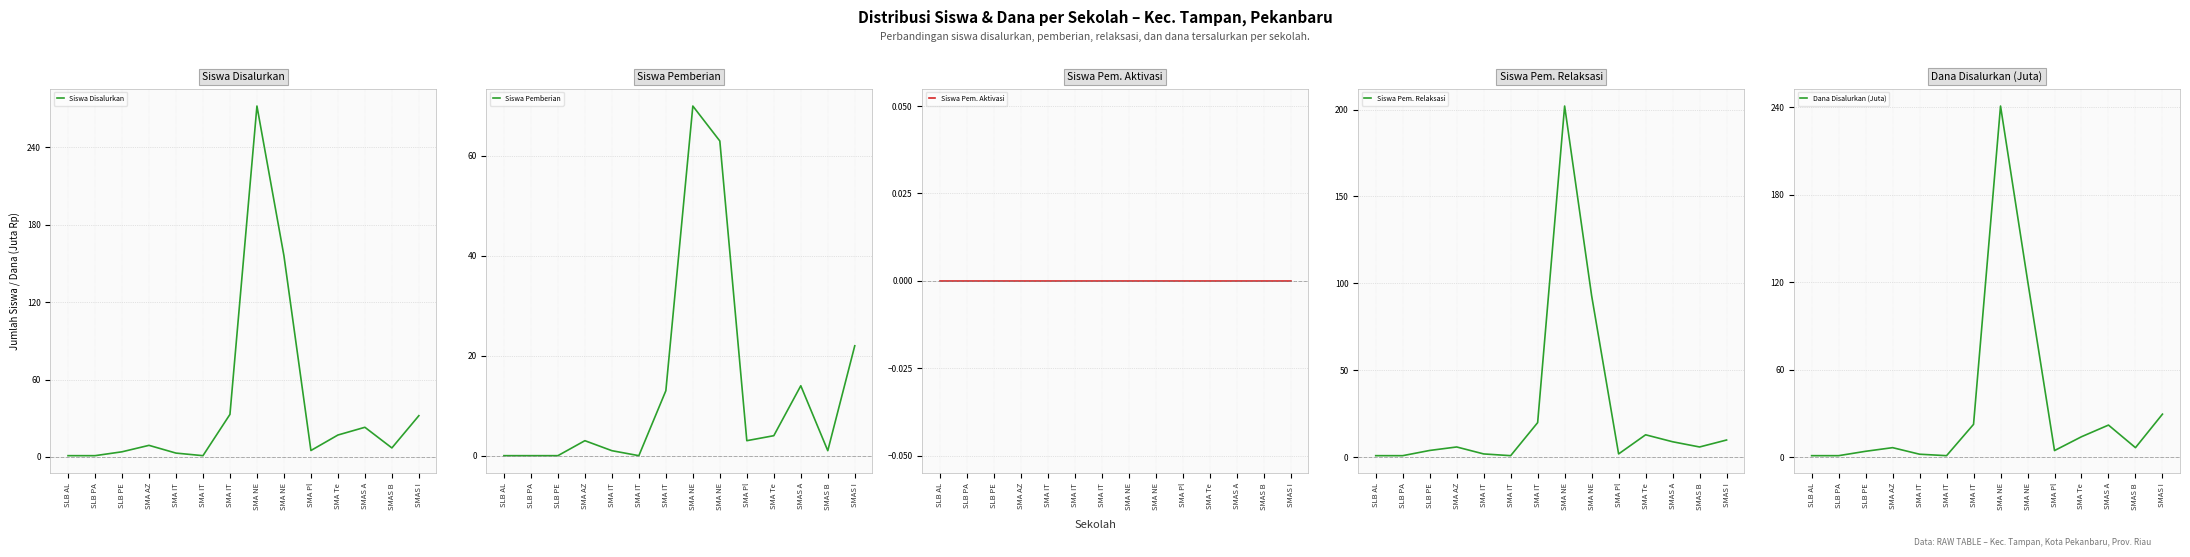

What is the greatest value displayed?

272.0